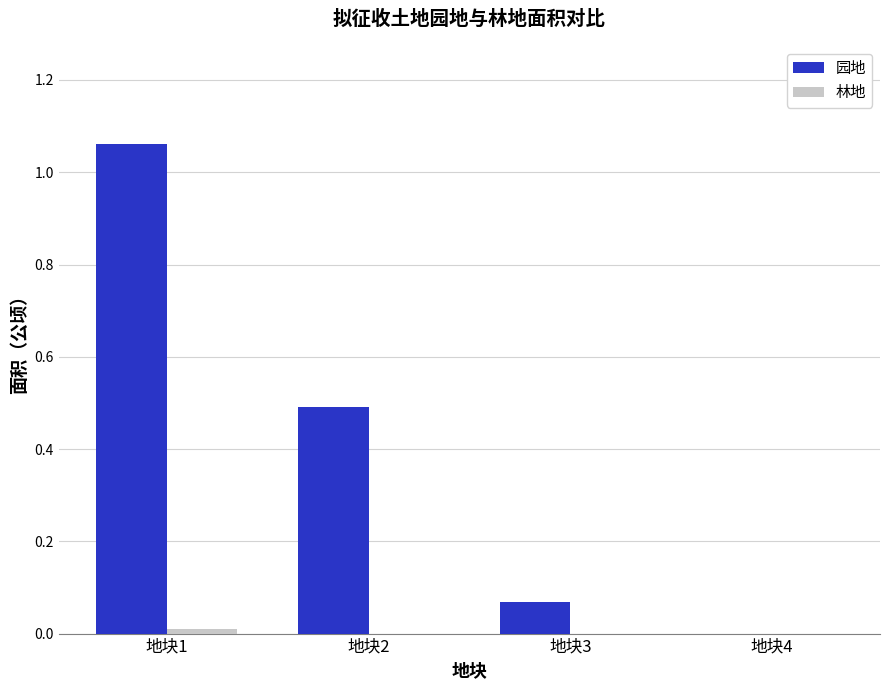

True or false: 园地 has a value of -0.7 at 地块4.

False